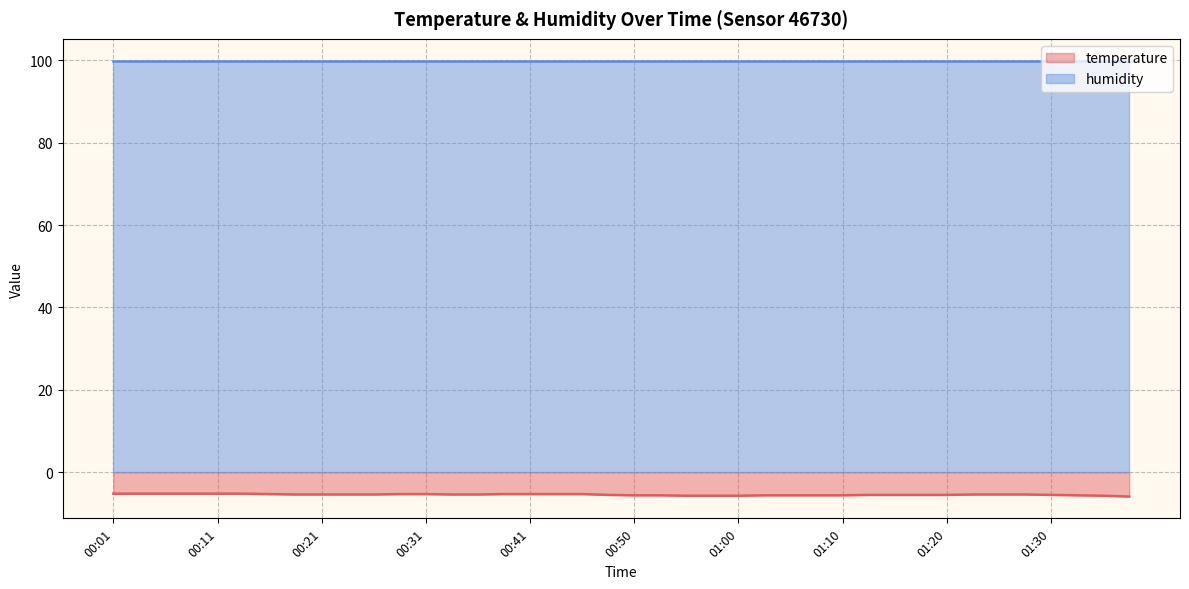

At which category does the chart reach its peak across all series?

00:01